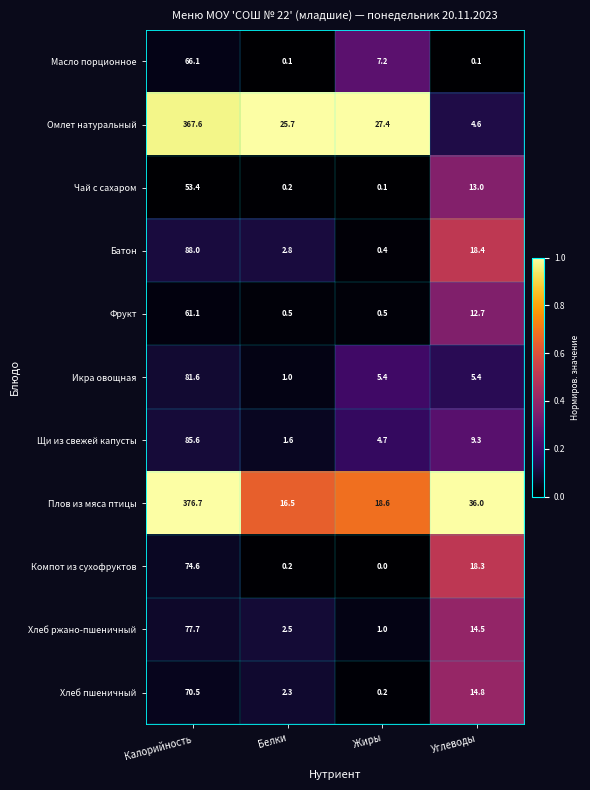

Between Жиры and Углеводы, which series saw the biggest shift?

Омлет натуральный